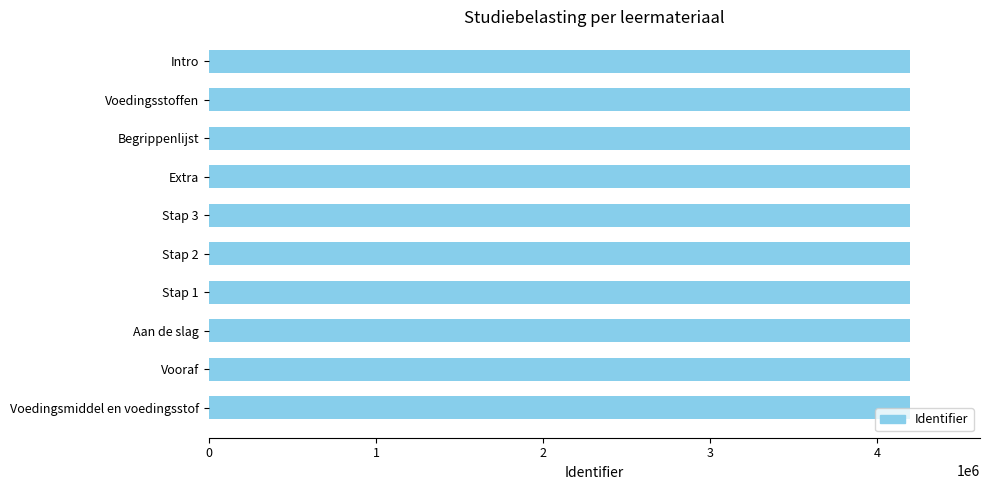

Read the value at Aan de slag.

4194028